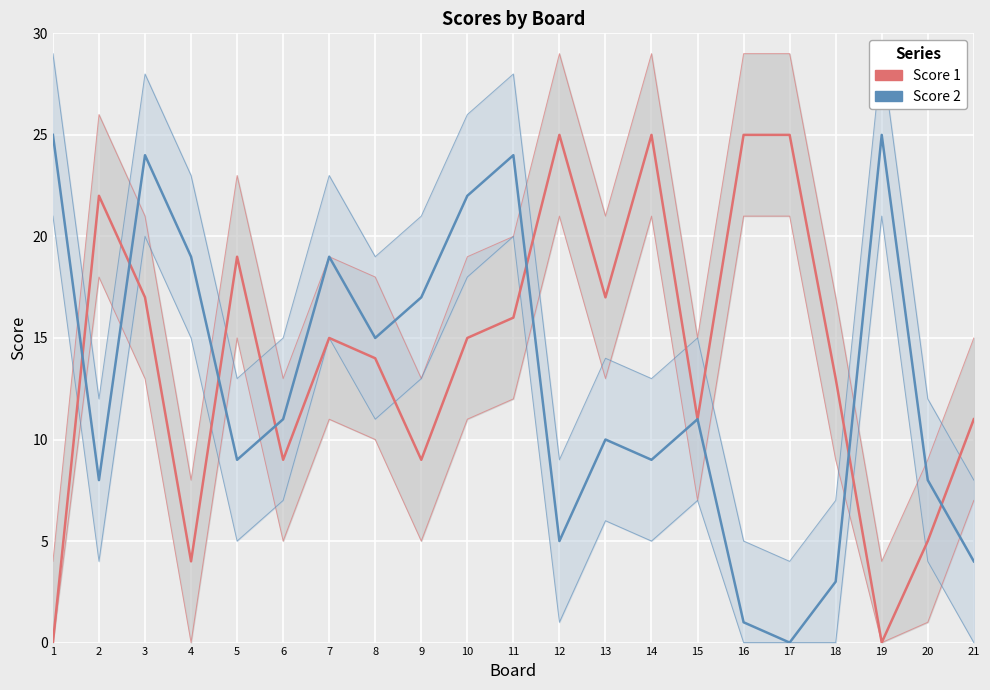

How many values in the Score 1 series are below 15?

10